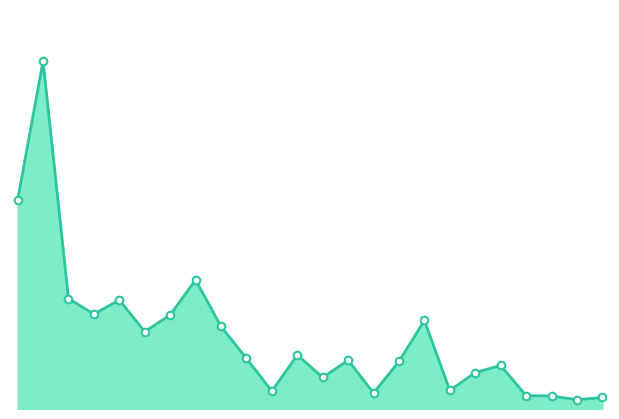

How many lines are shown in the chart?

1